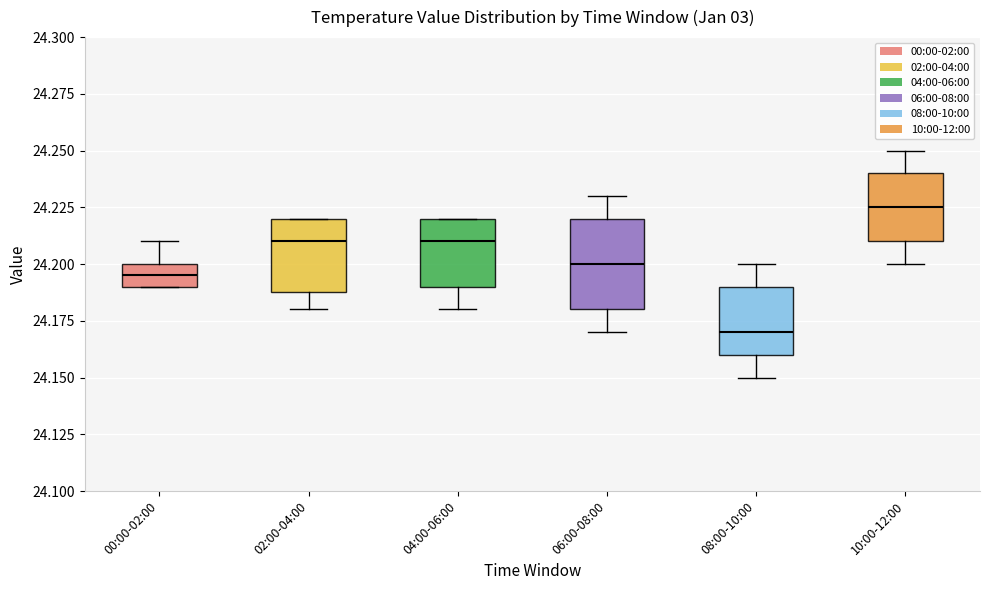

Reading left to right, read every box against the y-axis: the position of its median line, the range the box covers, and the ends of its whiskers. The values are not printed on the chart, so give them approximately, as read against the axis.

00:00-02:00: median 24.195, box 24.190 to 24.200, whiskers 24.190 to 24.210
02:00-04:00: median 24.210, box 24.190 to 24.220, whiskers 24.180 to 24.220
04:00-06:00: median 24.210, box 24.190 to 24.220, whiskers 24.180 to 24.220
06:00-08:00: median 24.200, box 24.180 to 24.220, whiskers 24.170 to 24.230
08:00-10:00: median 24.170, box 24.160 to 24.190, whiskers 24.150 to 24.200
10:00-12:00: median 24.225, box 24.210 to 24.240, whiskers 24.200 to 24.250